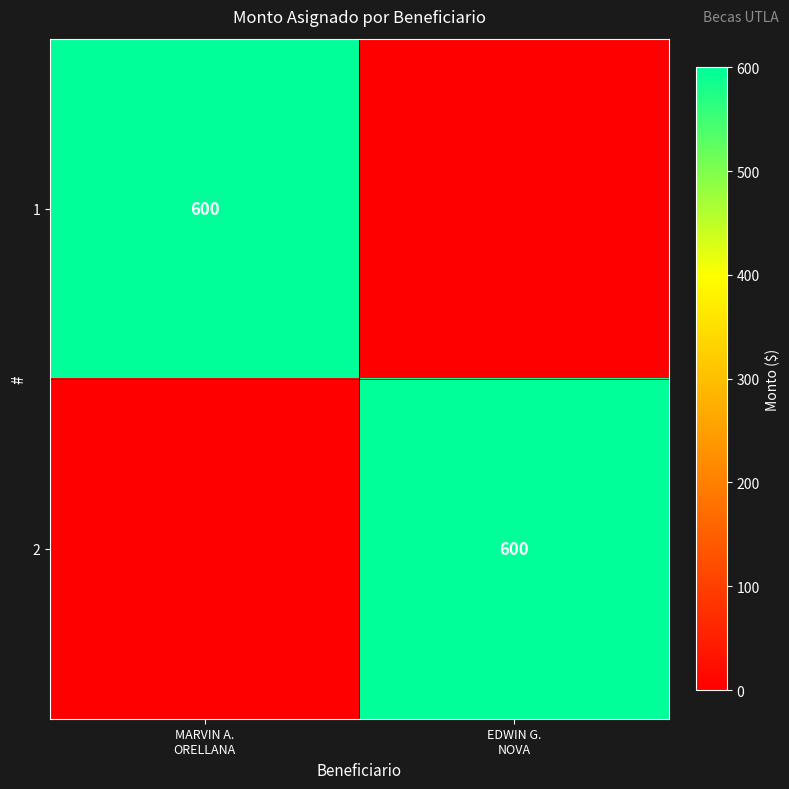

What is the difference between the 2 values at EDWIN G. NOVA and MARVIN A. ORELLANA?

600